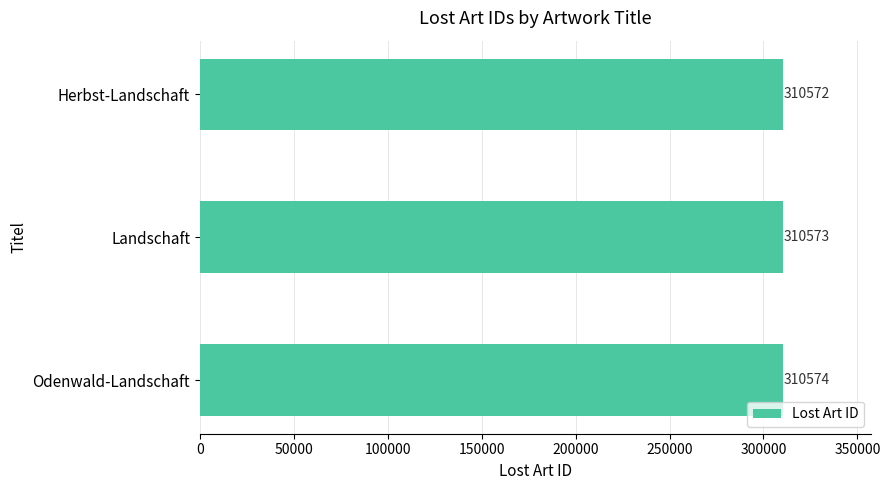

What is the difference between the maximum and second lowest values?

1